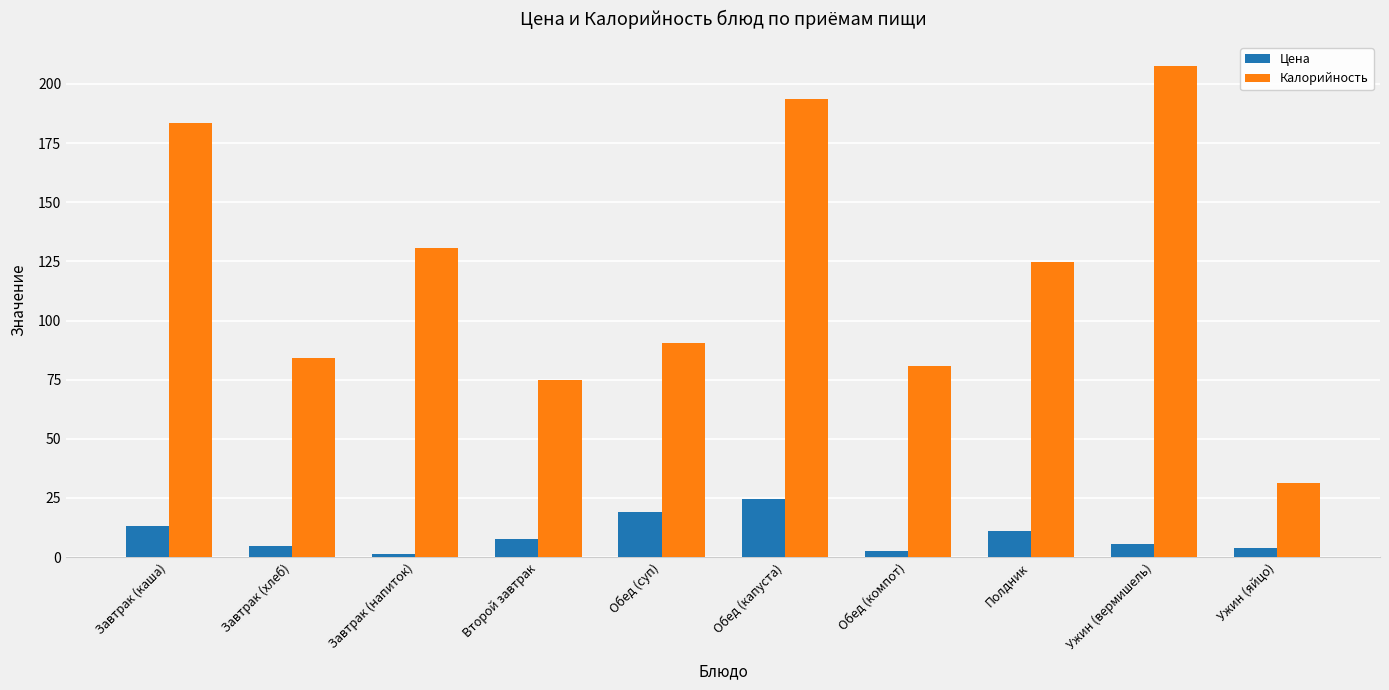

How many values in the Цена series exceed 7?

5